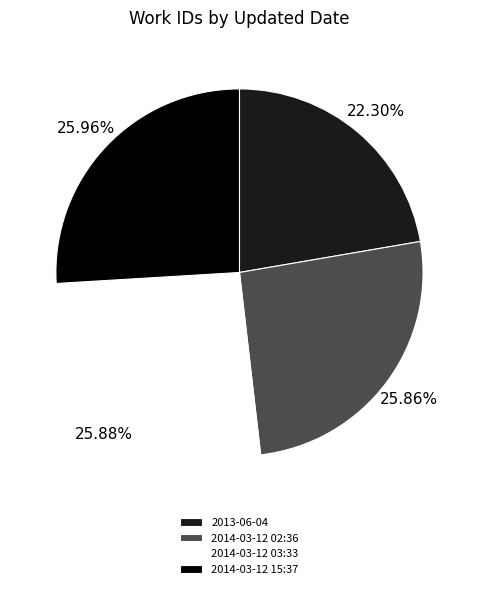

Is there any slice that represents more than half of the pie?

No